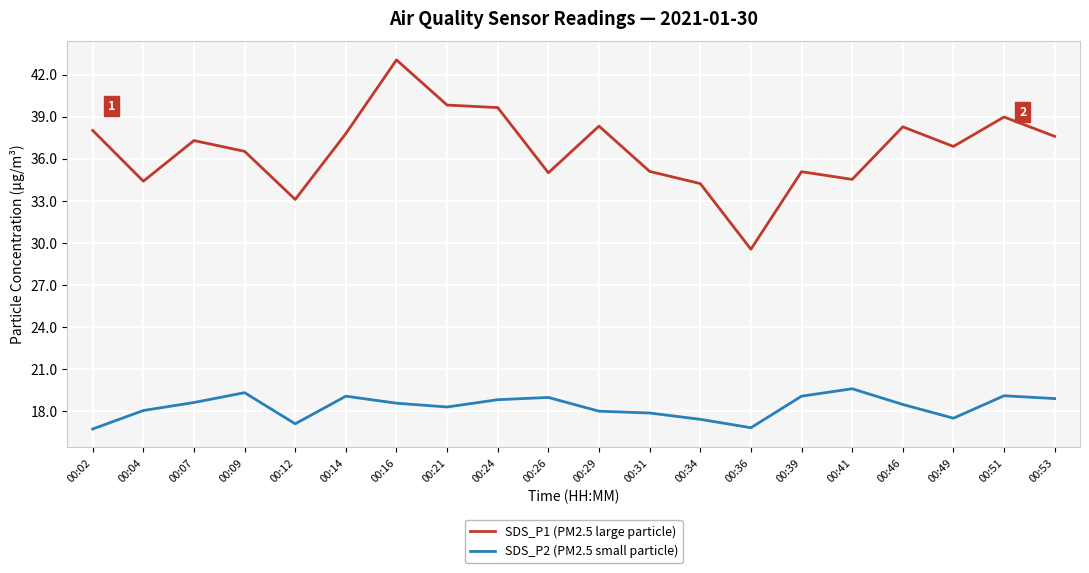

What is the spread (max minus min) of values at 00:34?

16.8